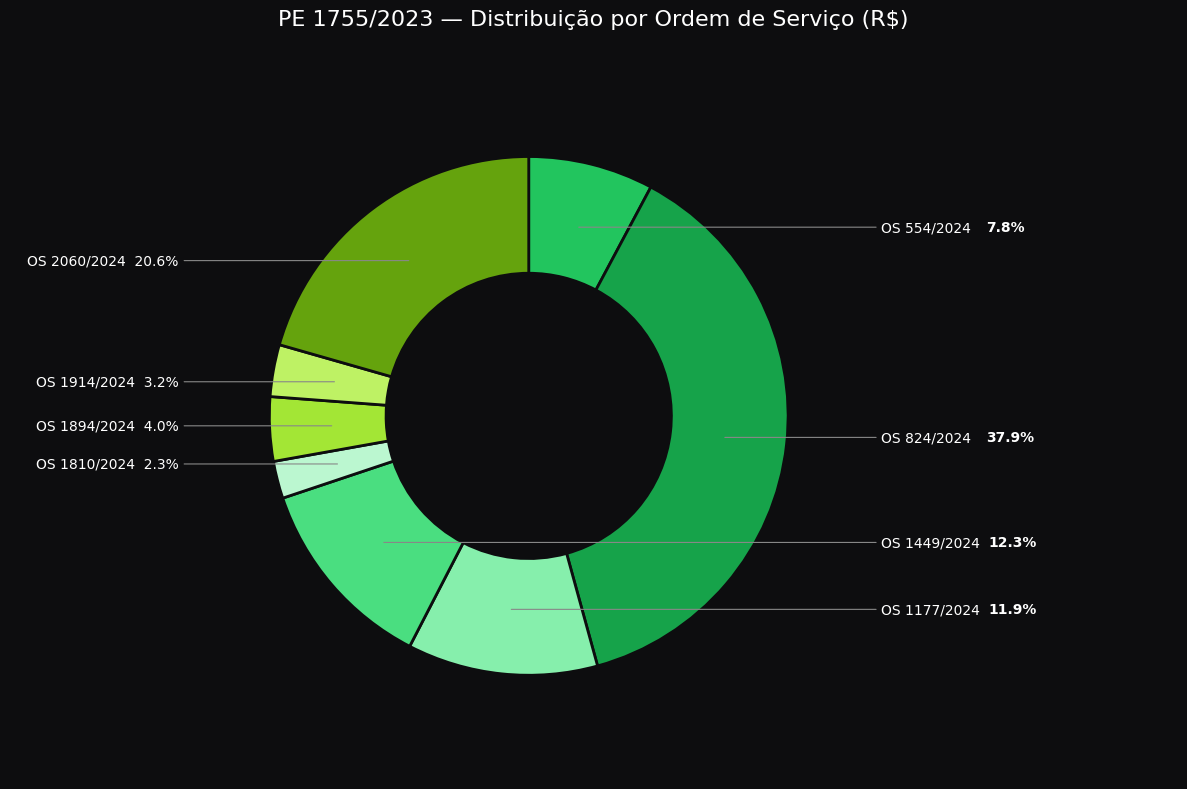

Rank the categories by value from lowest to highest.

OS 1810/2024, OS 1914/2024, OS 1894/2024, OS 554/2024, OS 1177/2024, OS 1449/2024, OS 2060/2024, OS 824/2024